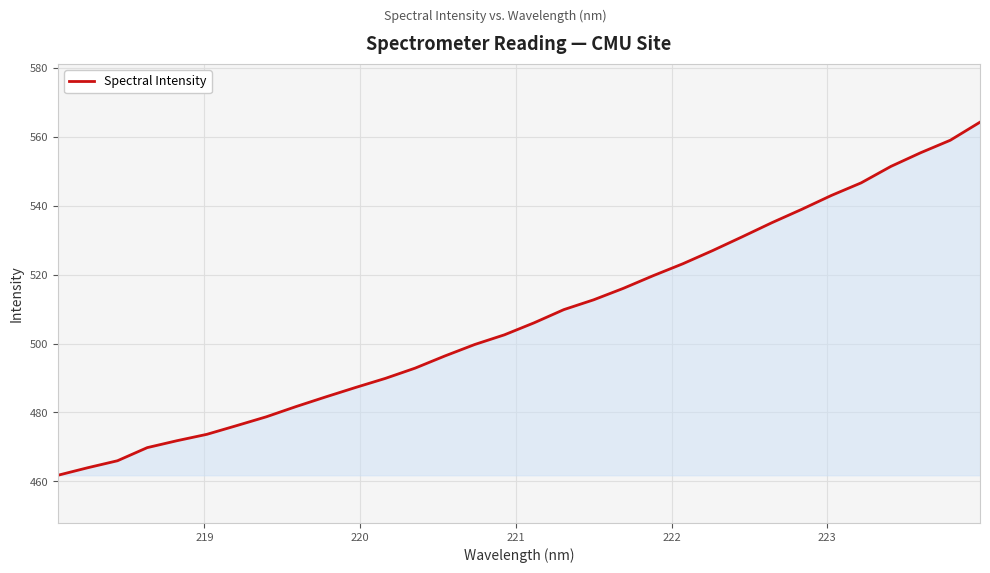

What is the difference between the maximum and minimum values?

102.5